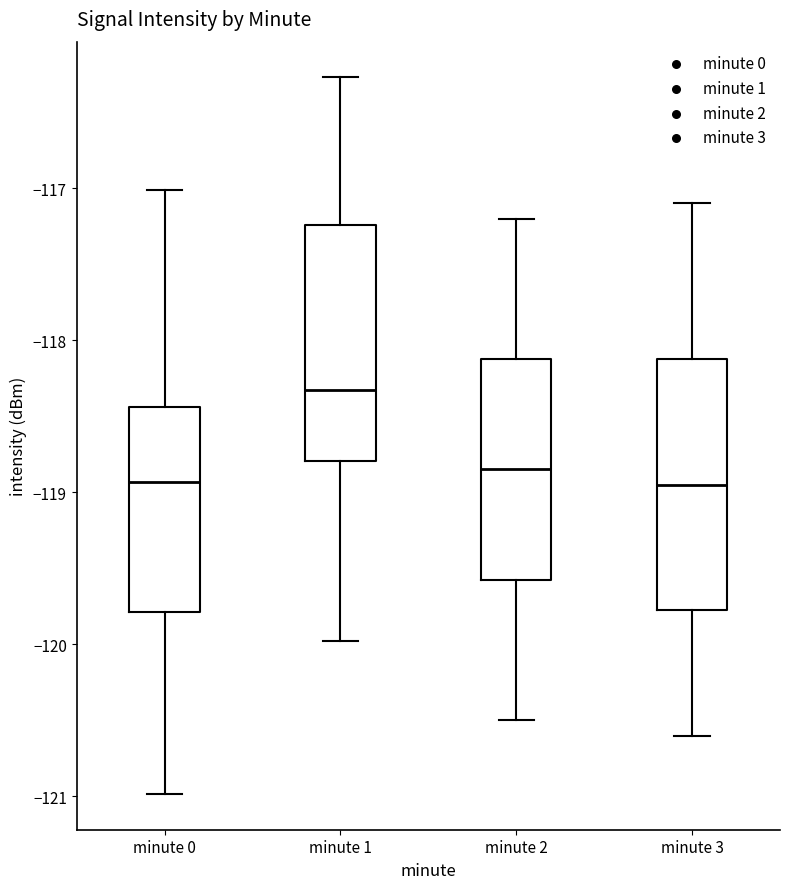

Reading left to right, transcribe this box plot: for each box, give where its median line is, the range the box spans, and where its two whiskers end, as read against the y-axis. The values are not printed on the chart, so give them approximately, as read against the axis.

minute 0: median -118.9, box -119.8 to -118.4, whiskers -121.0 to -117.0
minute 1: median -118.3, box -118.8 to -117.2, whiskers -120.0 to -116.3
minute 2: median -118.8, box -119.6 to -118.1, whiskers -120.5 to -117.2
minute 3: median -118.9, box -119.8 to -118.1, whiskers -120.6 to -117.1